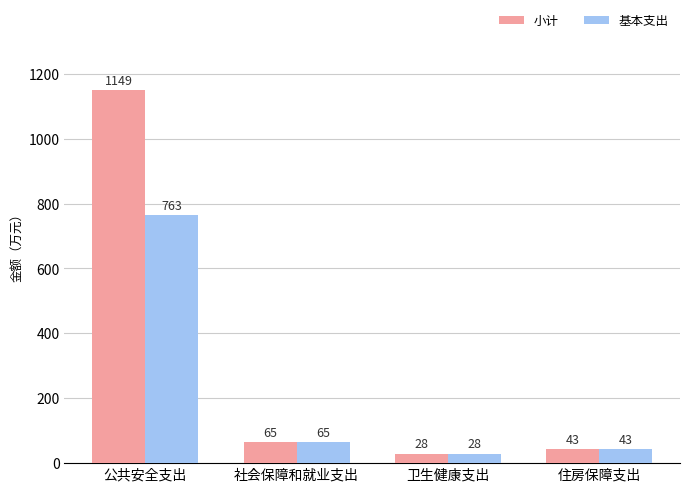

Where is 小计 nearest to the value 588?

社会保障和就业支出